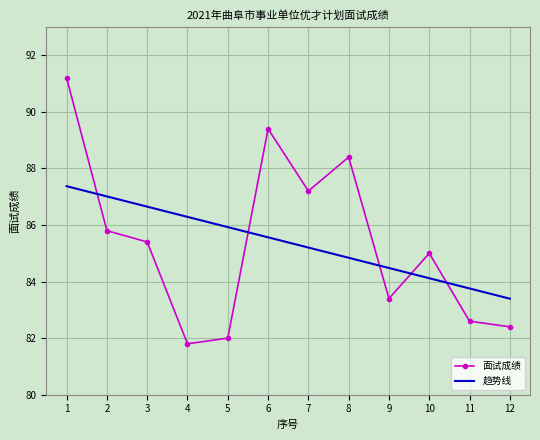

Which label corresponds to the smallest value in the chart?

4